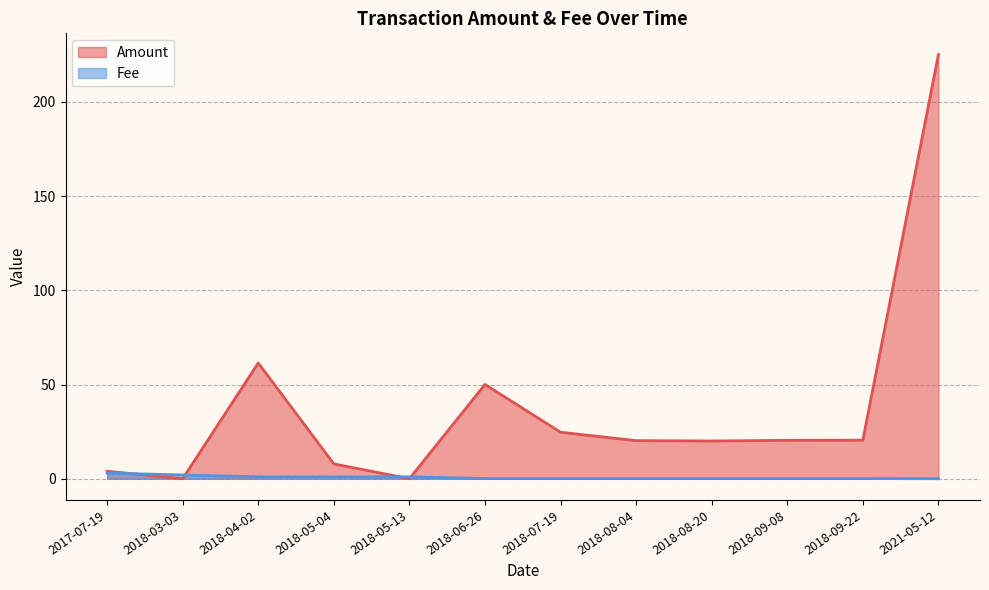

What is the total value across all series at 2018-09-22?

20.6